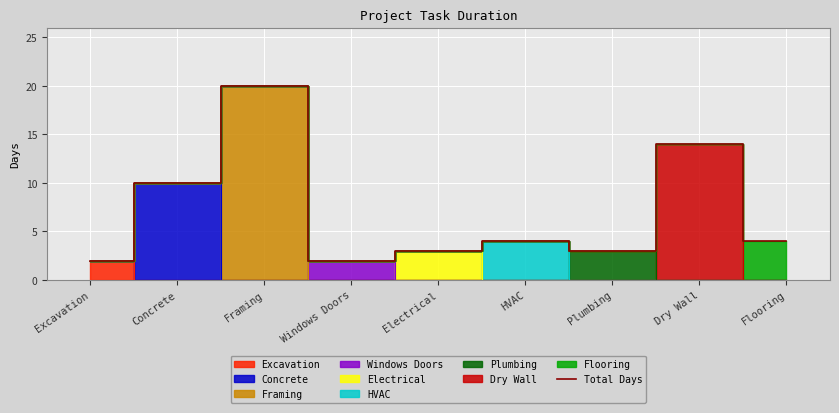

Reading left to right, transcribe all the data shown in this chart.

2	10	20	2	3	4	3	14	4